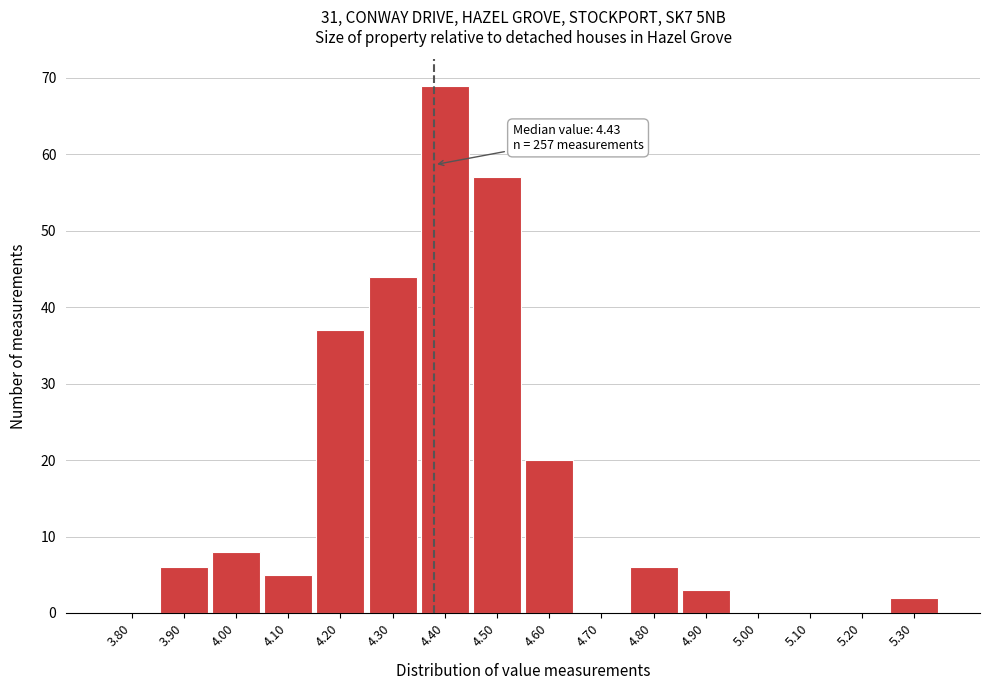

Reading left to right, extract all data points from this chart.

3.80=0	3.90=6	4.00=8	4.10=5	4.20=37	4.30=44	4.40=69	4.50=57	4.60=20	4.70=0	4.80=6	4.90=3	5.00=0	5.10=0	5.20=0	5.30=2